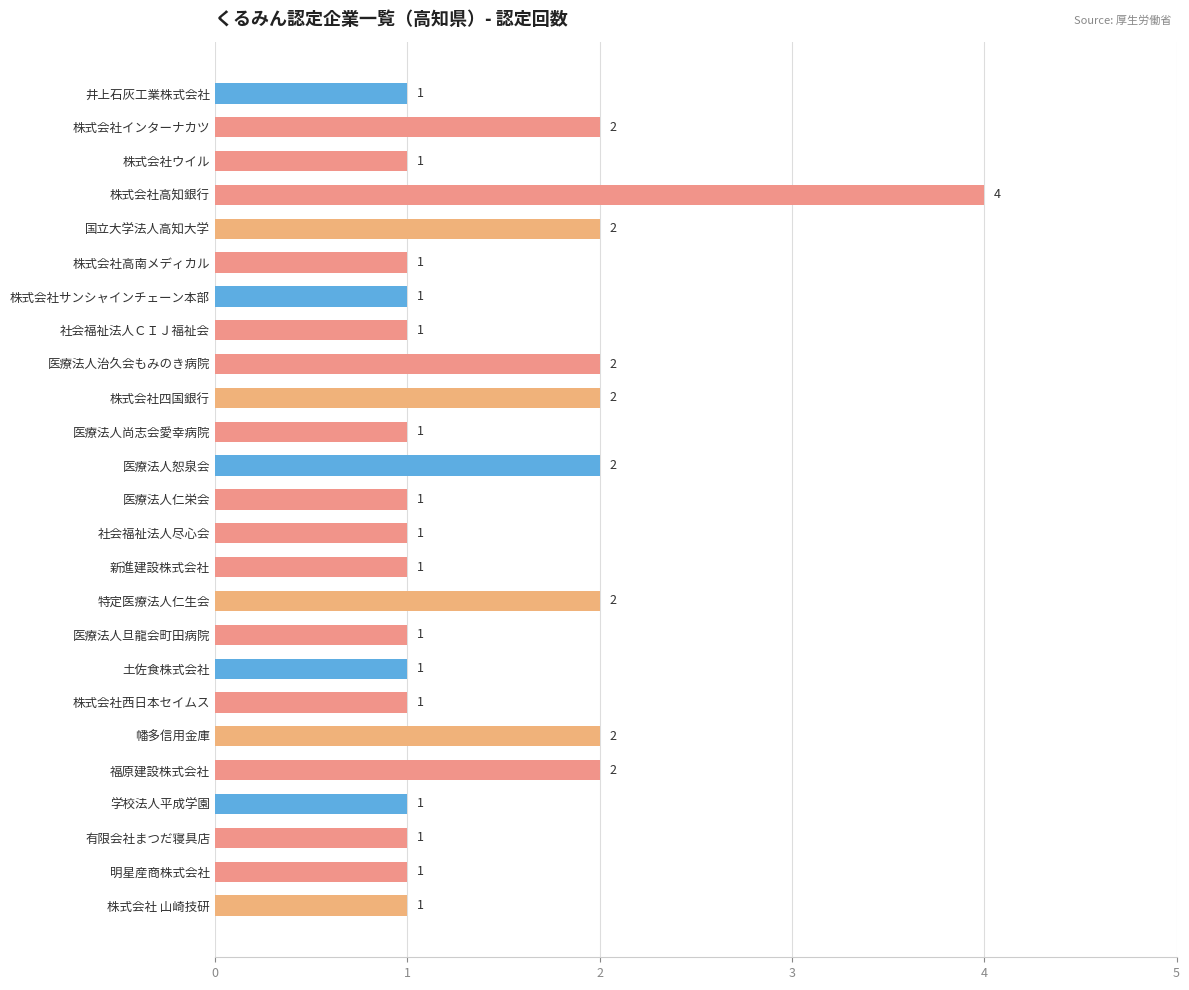

The value at 医療法人治久会もみのき病院 is 2. True or false?

True